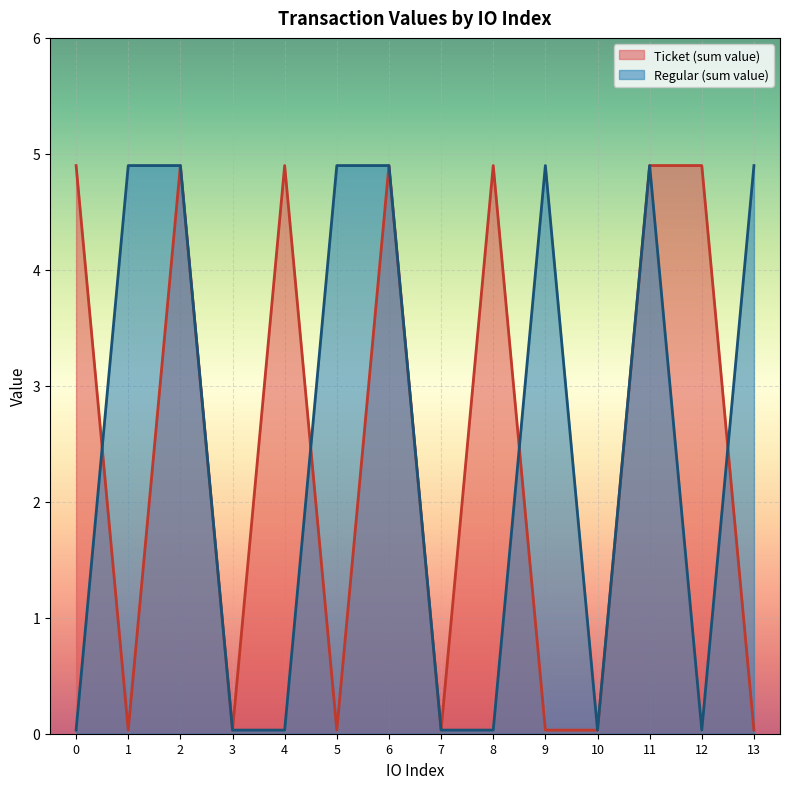

How many intersections are there between Regular (sum value) and Ticket (sum value)?

4